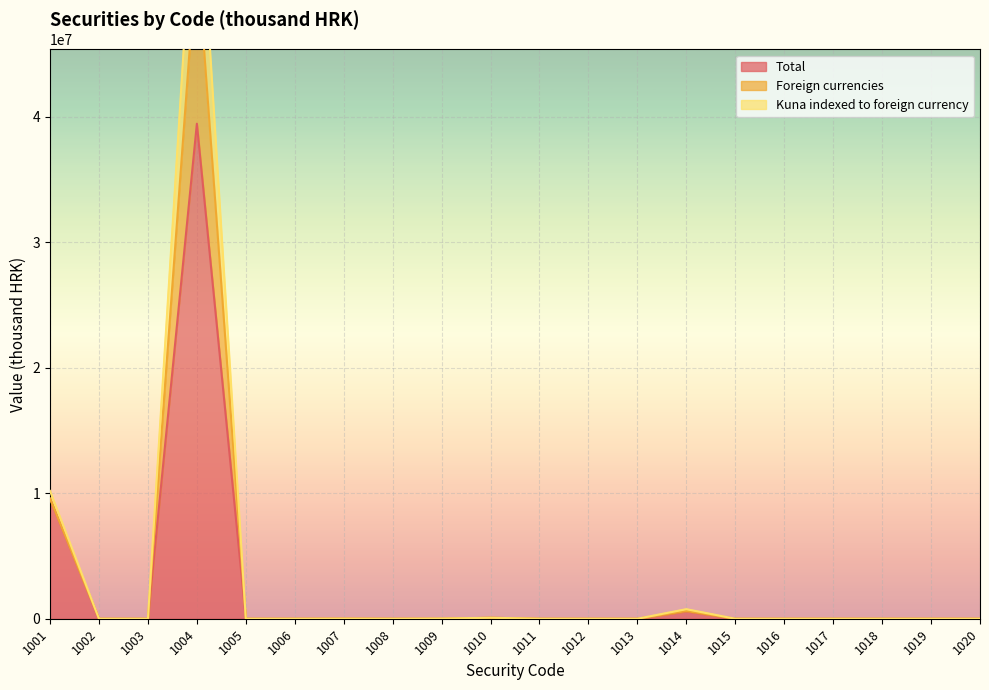

How many interior local valleys does the Kuna indexed to foreign currency series have?

1